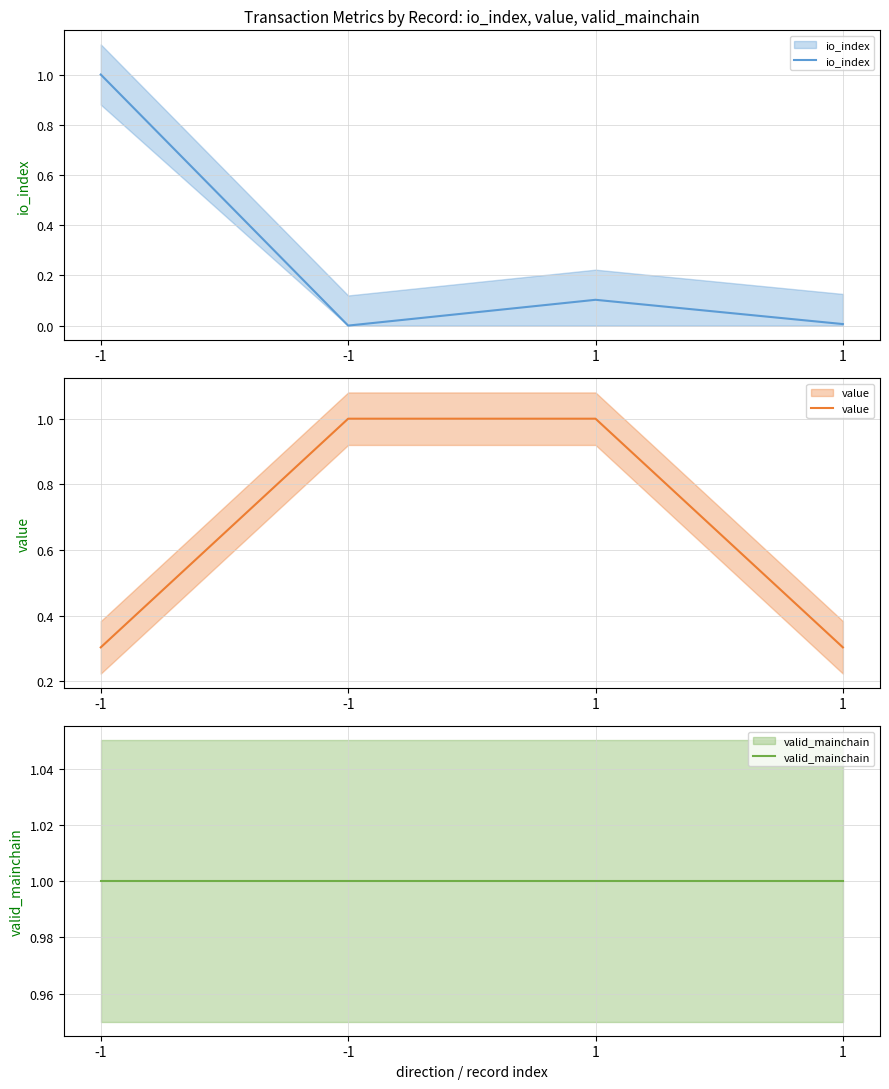

True or false: valid_mainchain and io_index cross at least once.

False